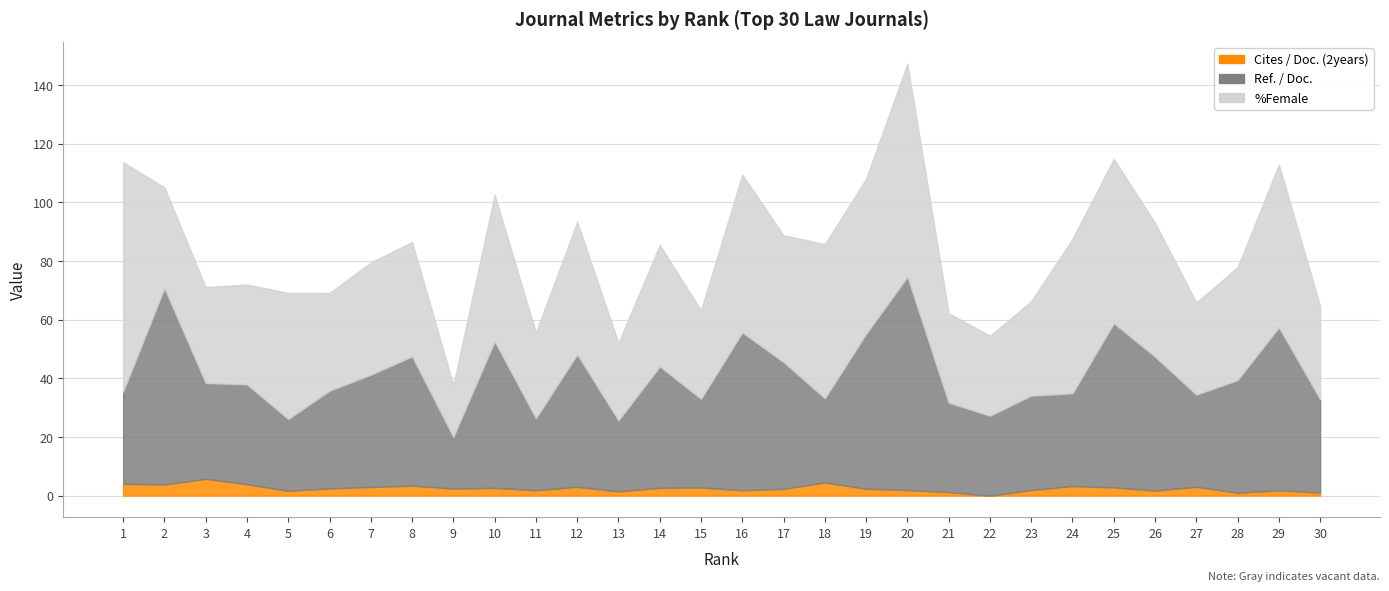

What is the total value across all series at 15?

63.3